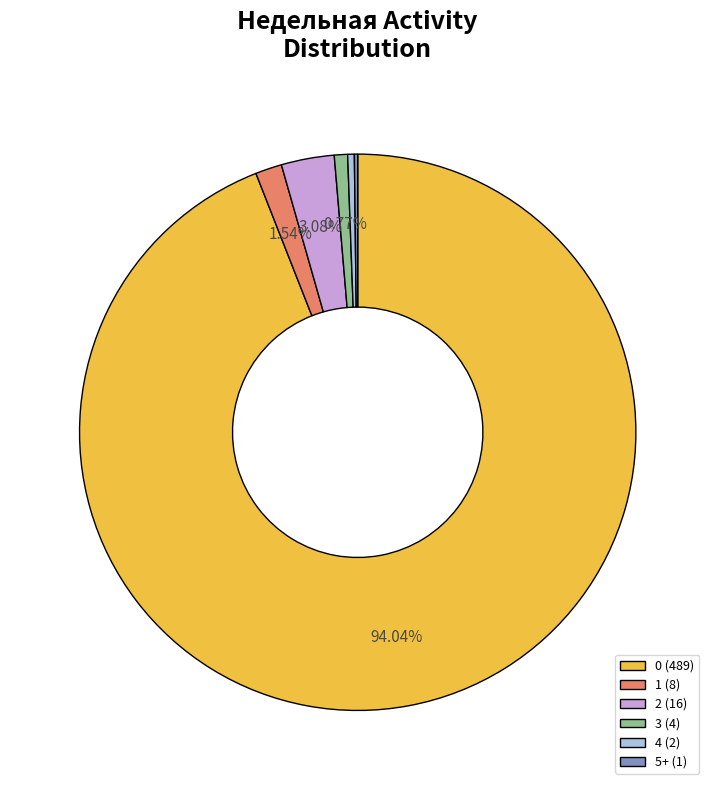

To the nearest percent, what is the combined percentage of 0 and 4?

94%